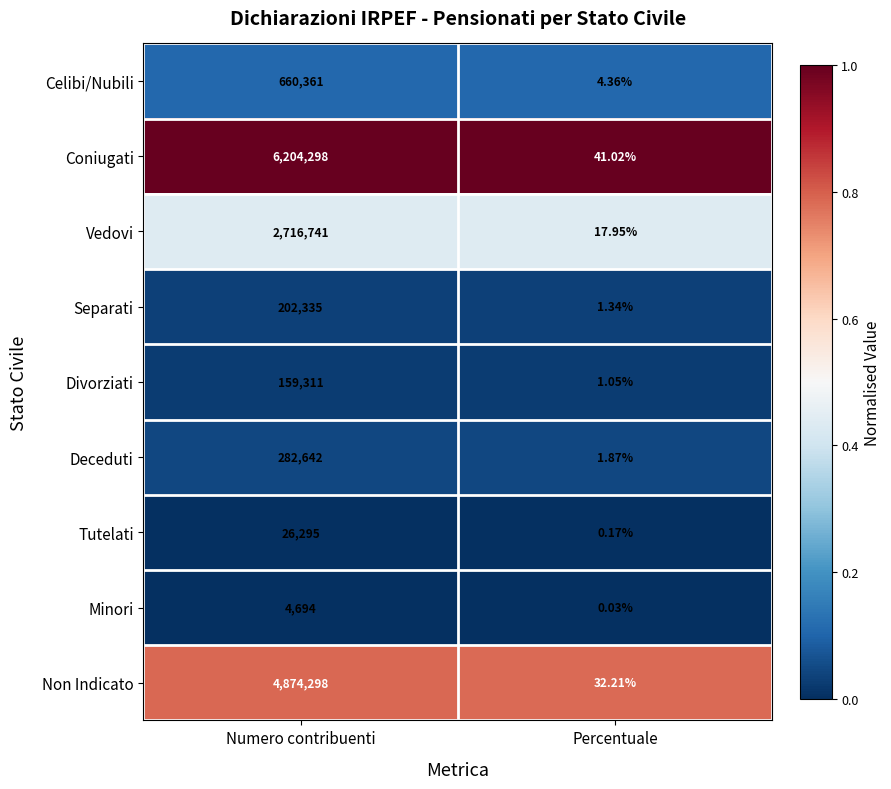

At which category is the sum across all series the highest?

Numero contribuenti